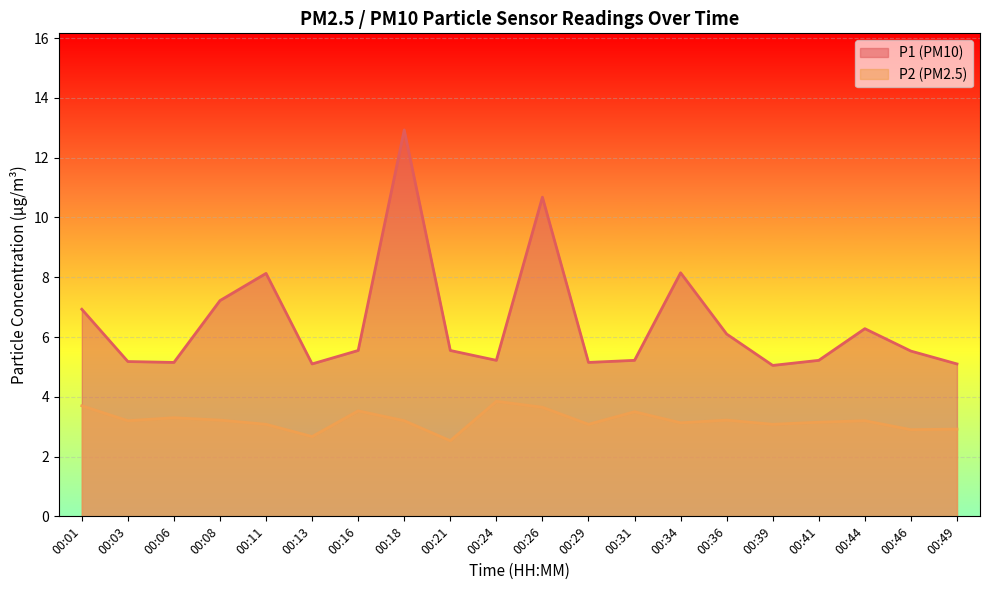

What value does the P2 series have at 00:41?

3.1